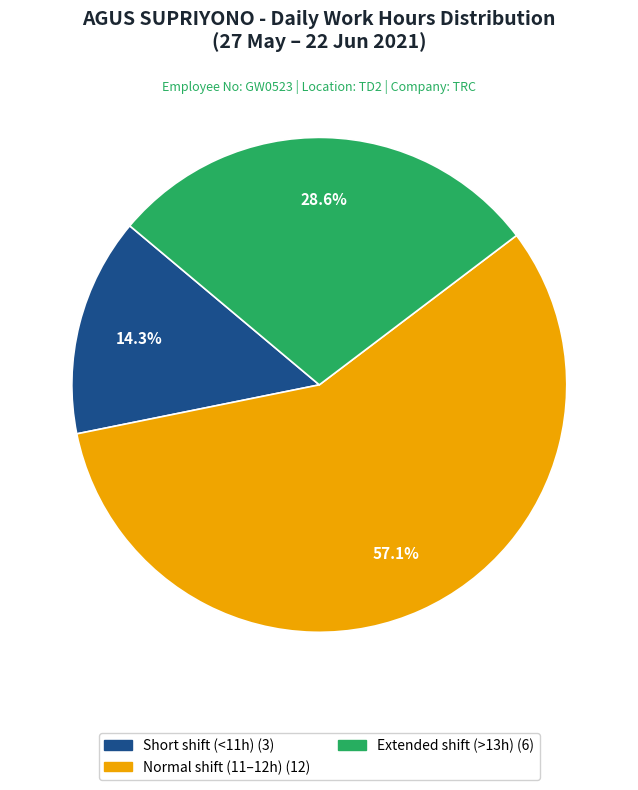

Is there any slice that represents more than half of the pie?

Yes